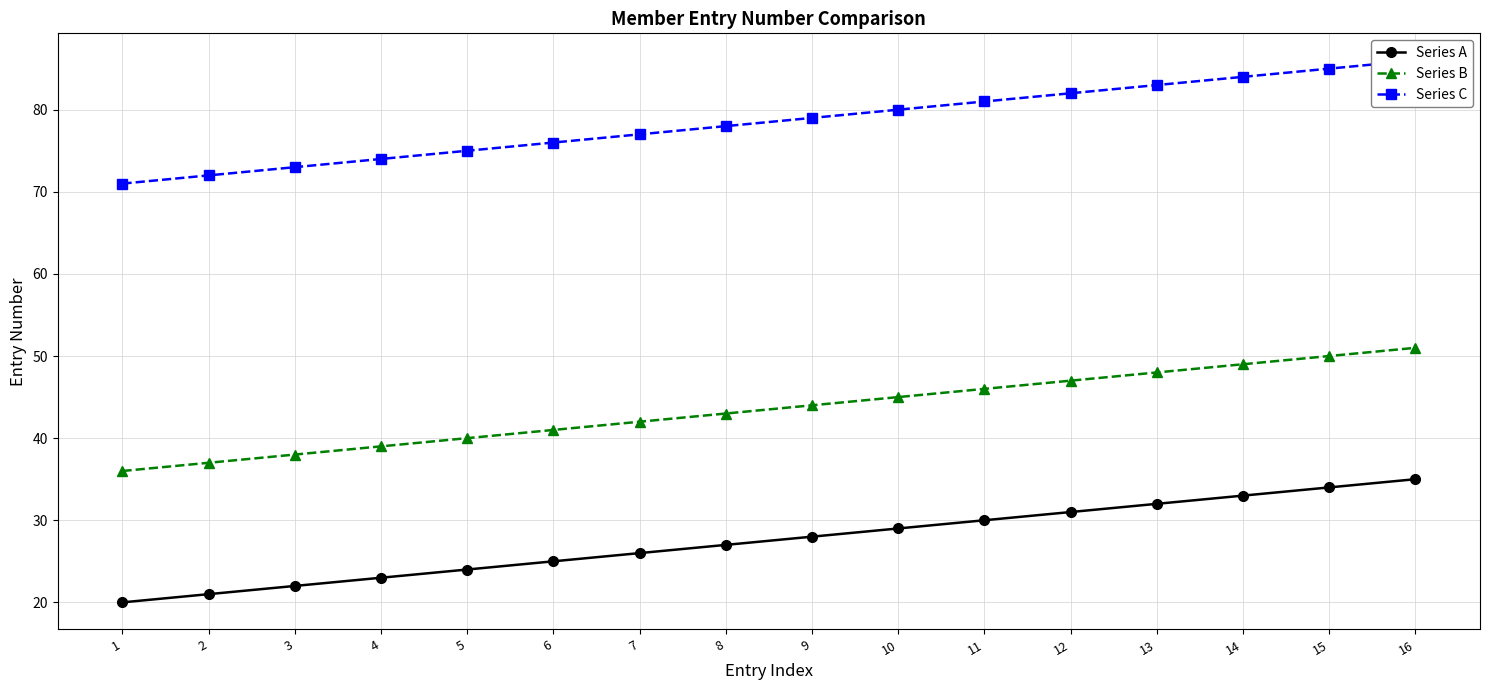

List the series in order of their overall mean, highest first.

Series C, Series B, Series A